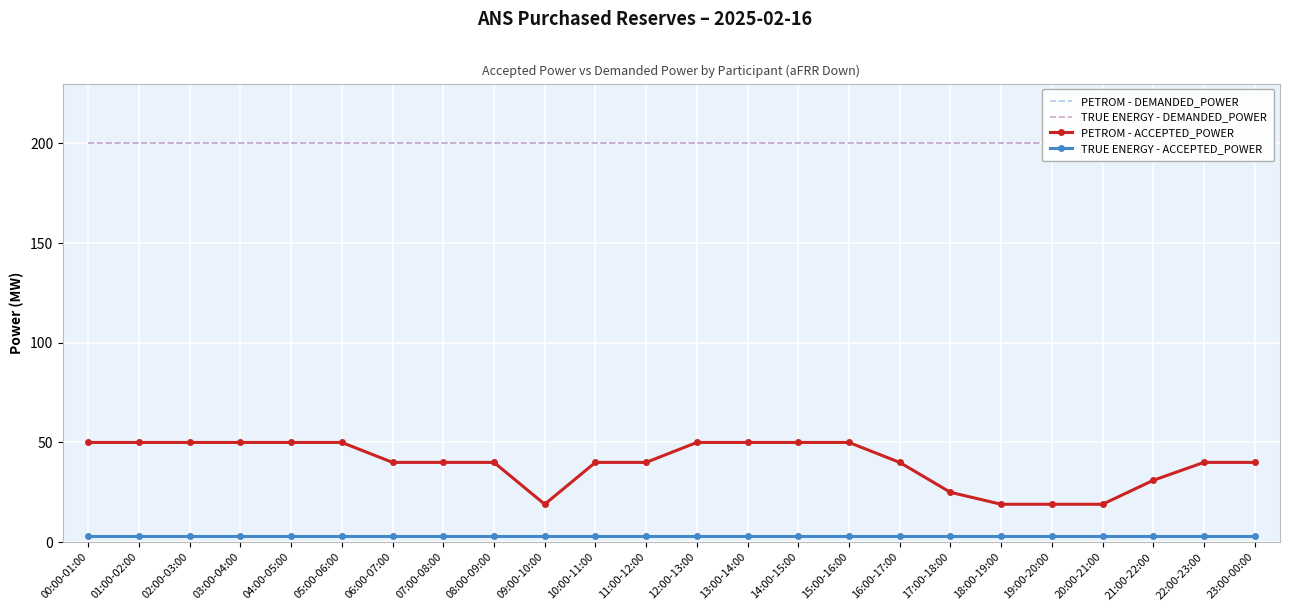

How many PETROM - ACCEPTED_POWER values are between 40 and 50?

18